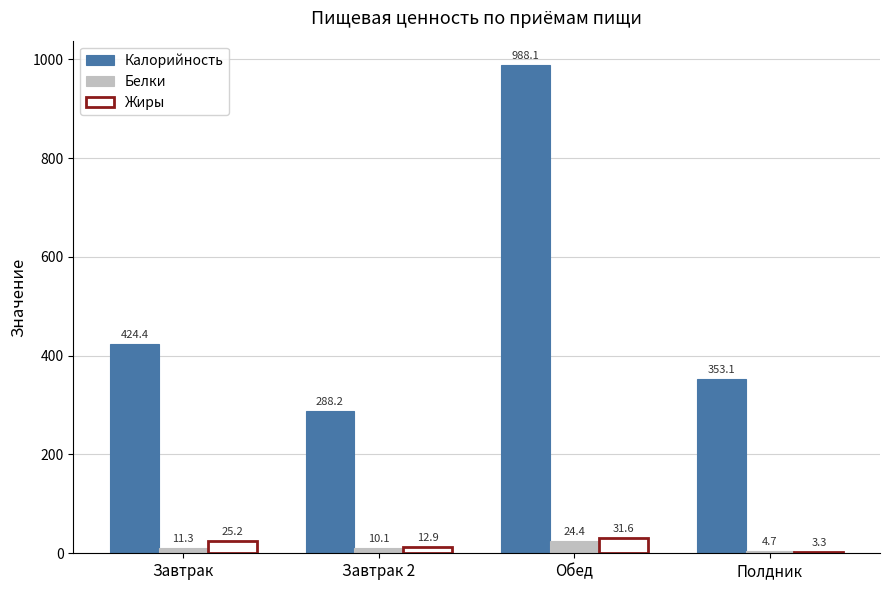

Which series has the largest total across all categories?

Калорийность